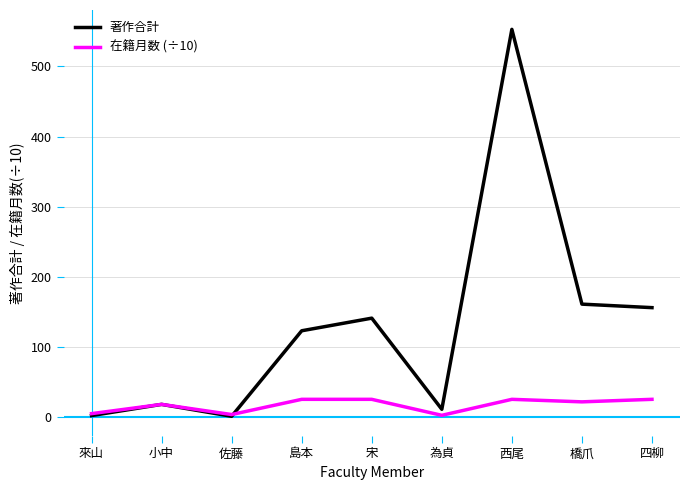

In 在籍月数 (÷10), how many points are lower than both neighbors (excluding endpoints)?

3